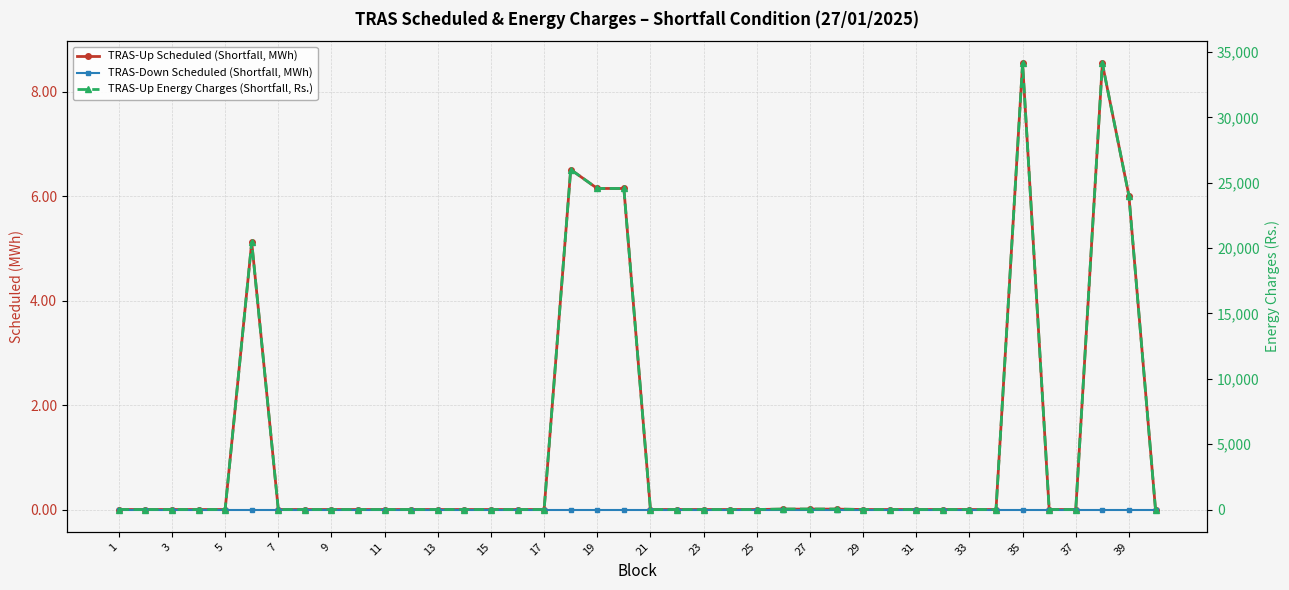

True or false: TRAS-Up Scheduled (Shortfall, MWh) has a value of 3.6 at 19.

False